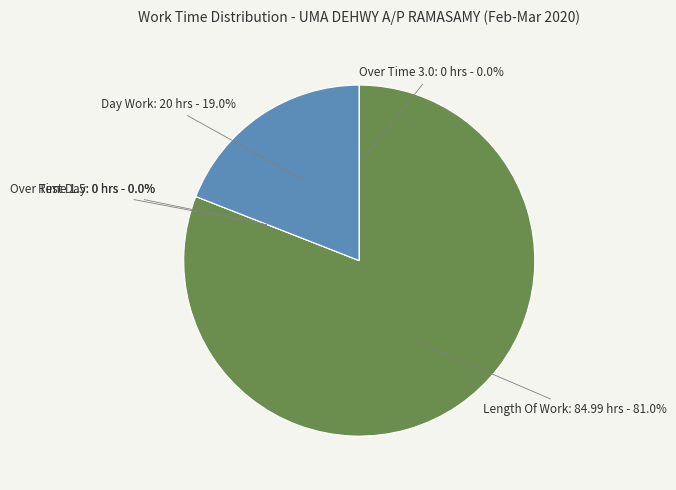

Is it true that Rest Day is 1% of the pie?

False